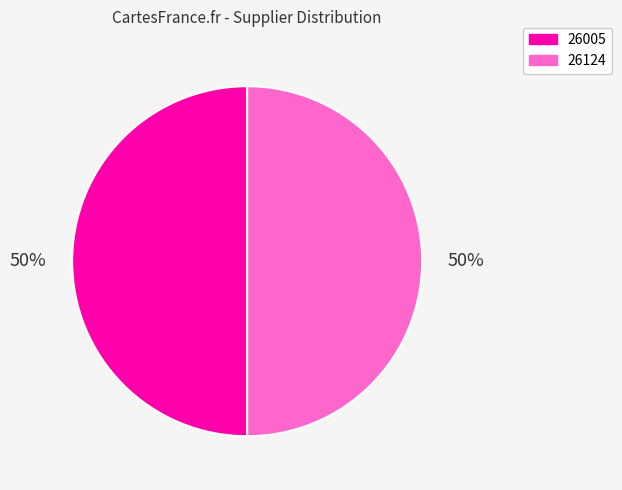

To the nearest percent, what is the average slice percentage?

50%